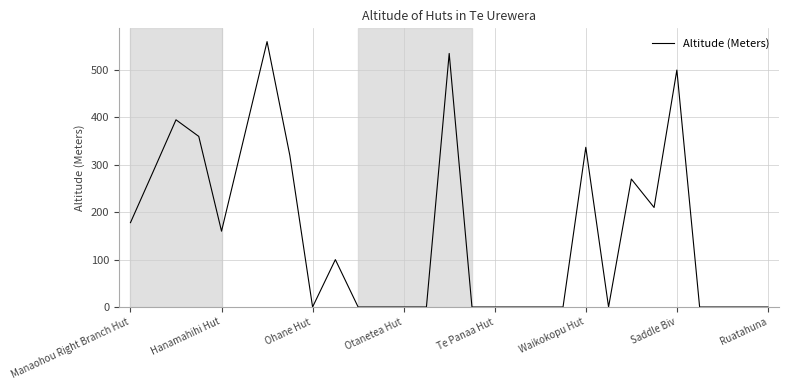

What is the difference between the maximum and minimum values?

560